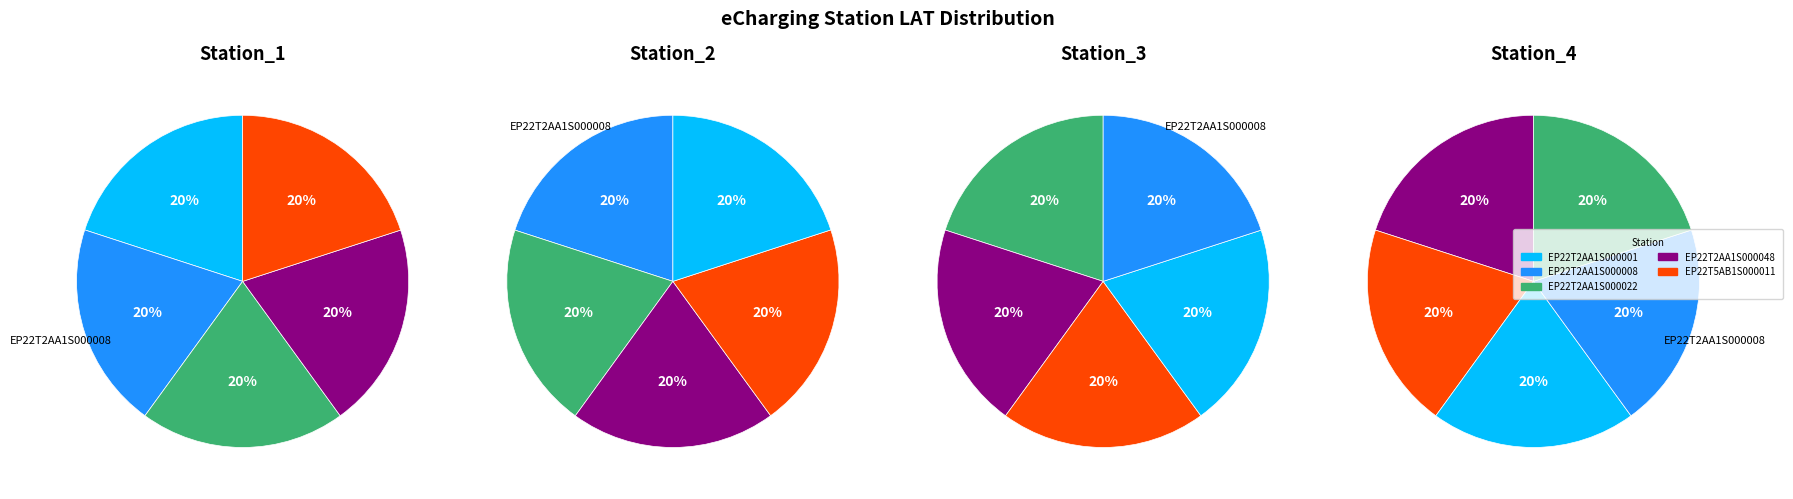

Count the number of slices in the pie.

5